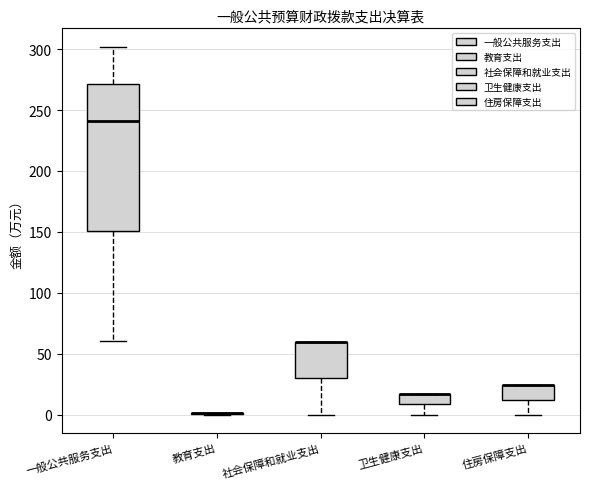

Reading left to right, read every box against the y-axis: the position of its median line, the range the box covers, and the ends of its whiskers. The values are not printed on the chart, so give them approximately, as read against the axis.

一般公共服务支出: median 240, box 150 to 270, whiskers 60 to 300
教育支出: box collapsed to a line at 0, whiskers 0 to 0
社会保障和就业支出: median 60 (drawn on the box's upper edge), box 30 to 60, whiskers 0 to 60
卫生健康支出: median 15 (drawn on the box's upper edge), box 10 to 15, whiskers 0 to 15
住房保障支出: median 25 (drawn on the box's upper edge), box 10 to 25, whiskers 0 to 25